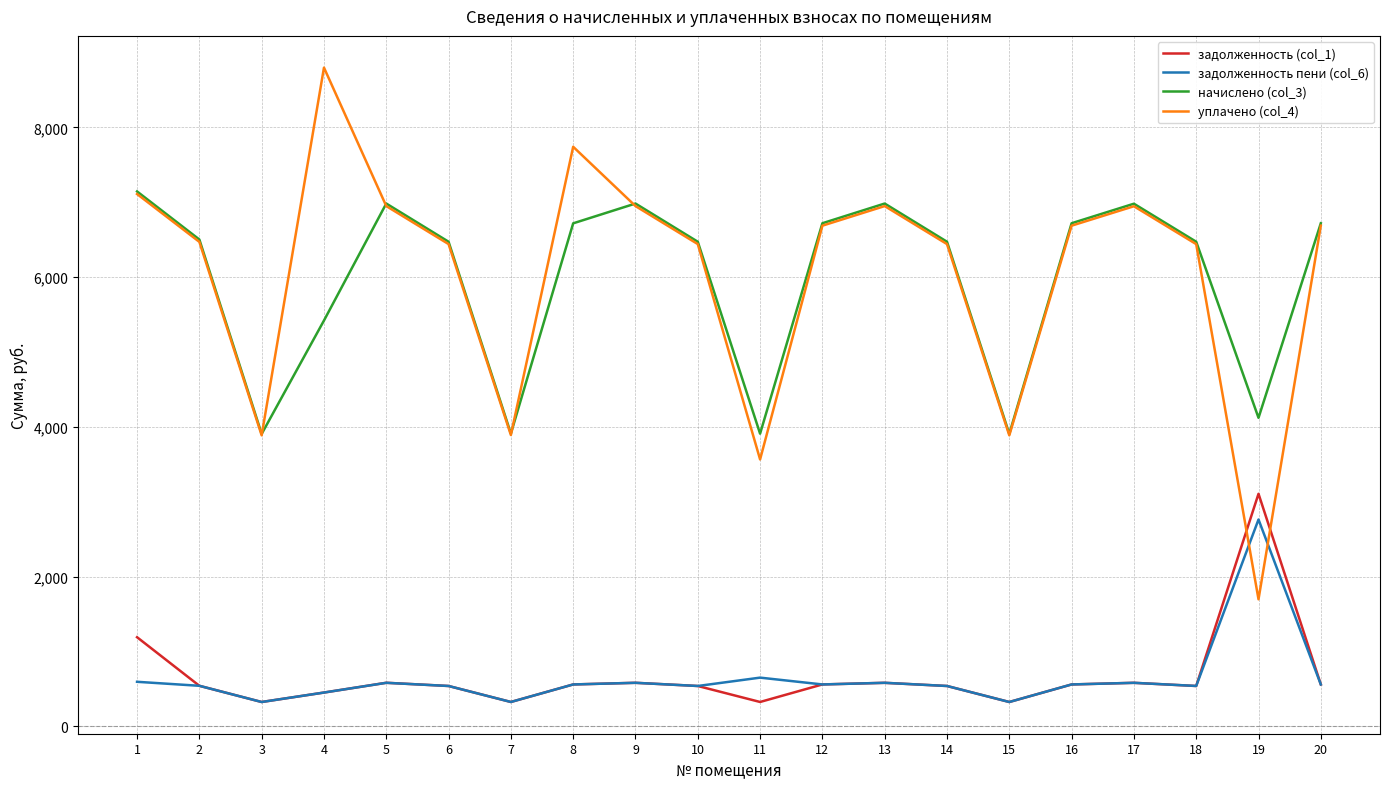

What are all the series names shown in the legend?

задолженность (col_1), задолженность пени (col_6), начислено (col_3), уплачено (col_4)